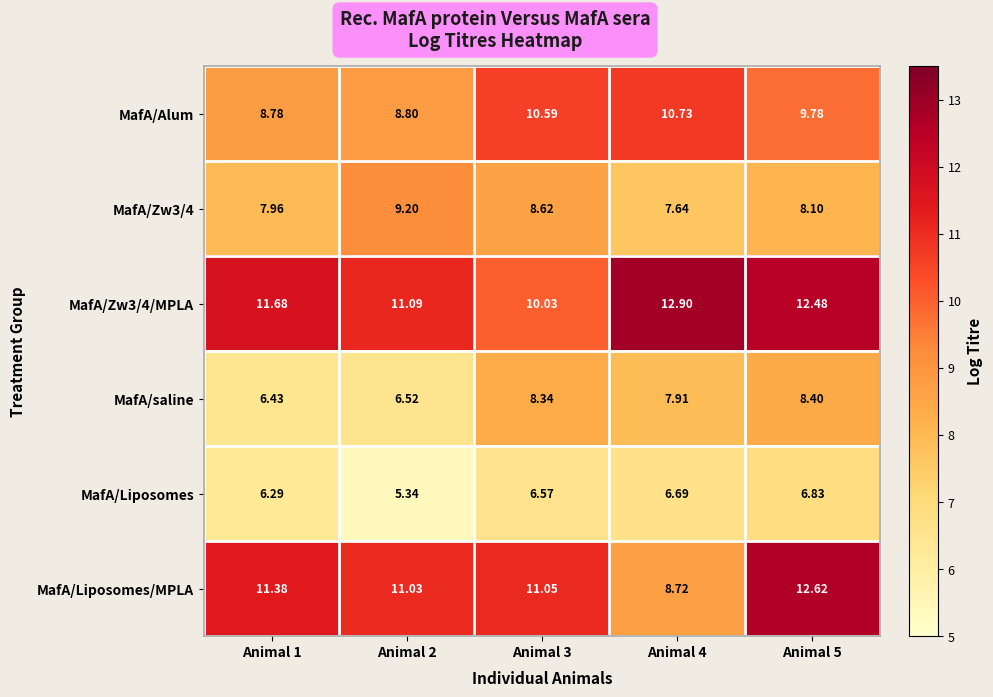

Rank the series by their maximum value, from highest to lowest.

MafA/Zw3/4/MPLA, MafA/Liposomes/MPLA, MafA/Alum, MafA/Zw3/4, MafA/saline, MafA/Liposomes